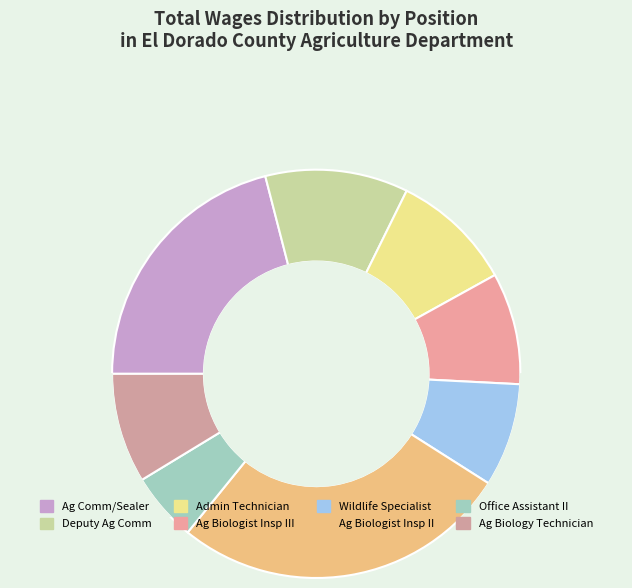

What is the change in value from 1305 Administrative Technician to 5805 Wildlife Specialist?

-11501